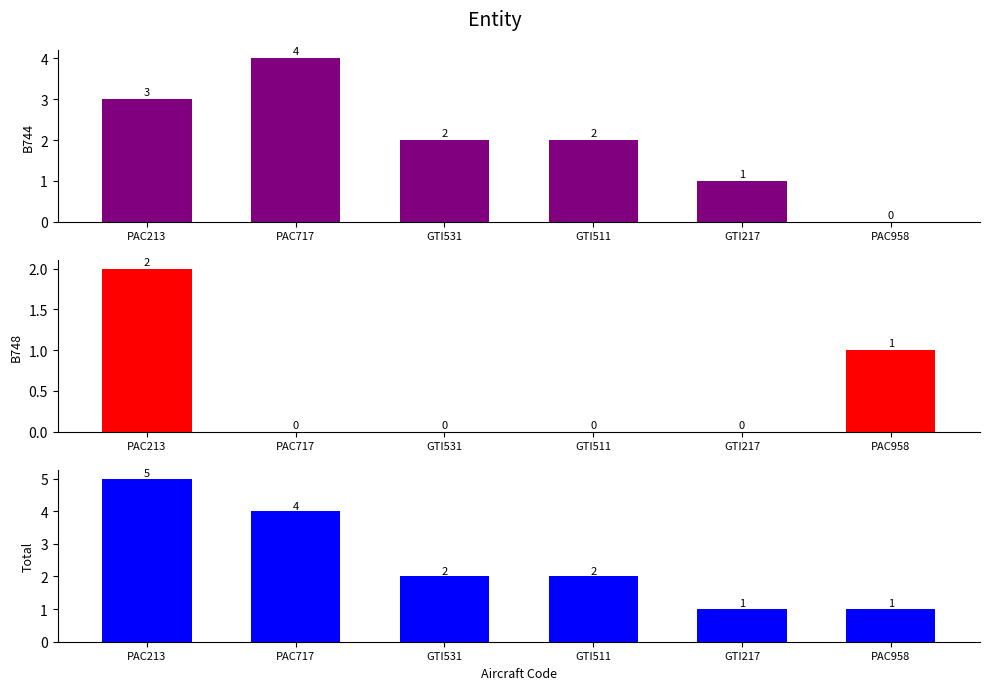

At which label does Total first exceed 2?

PAC213